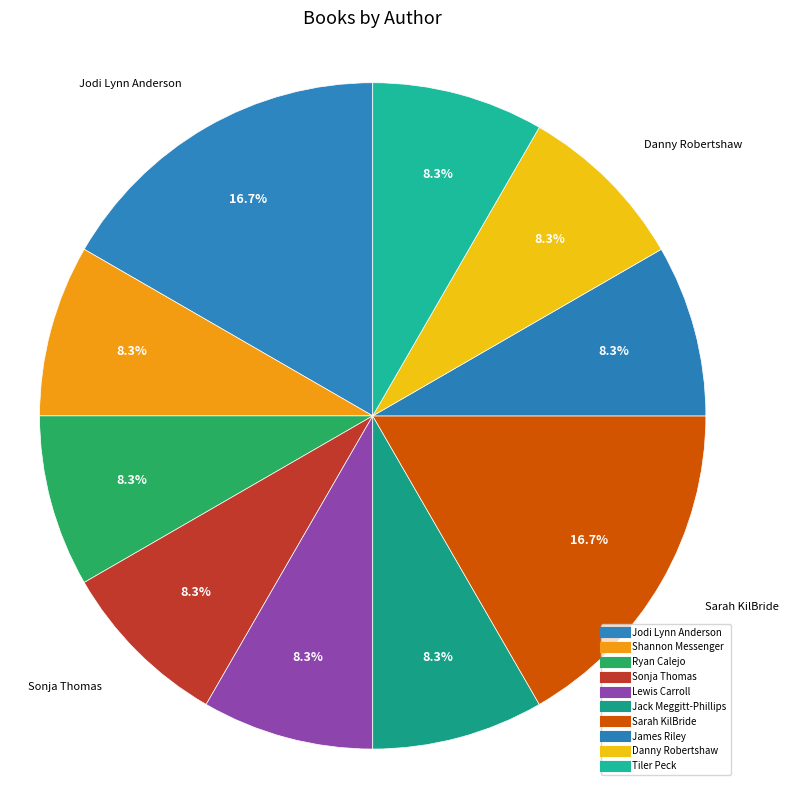

How many slices are in this pie chart?

10